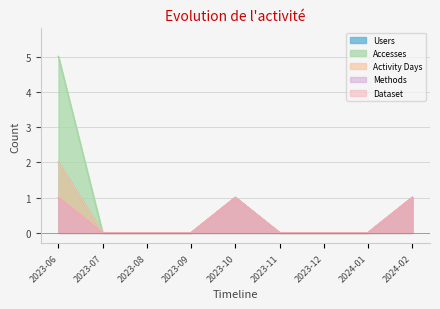

Between 2023-06 and 2023-09, which is larger?

2023-06